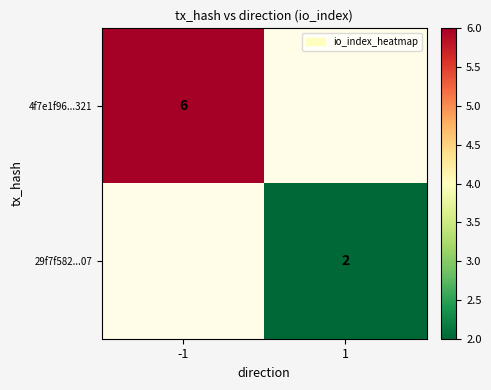

The value of 4f7e1f96...321 at -1 is 6. True or false?

True